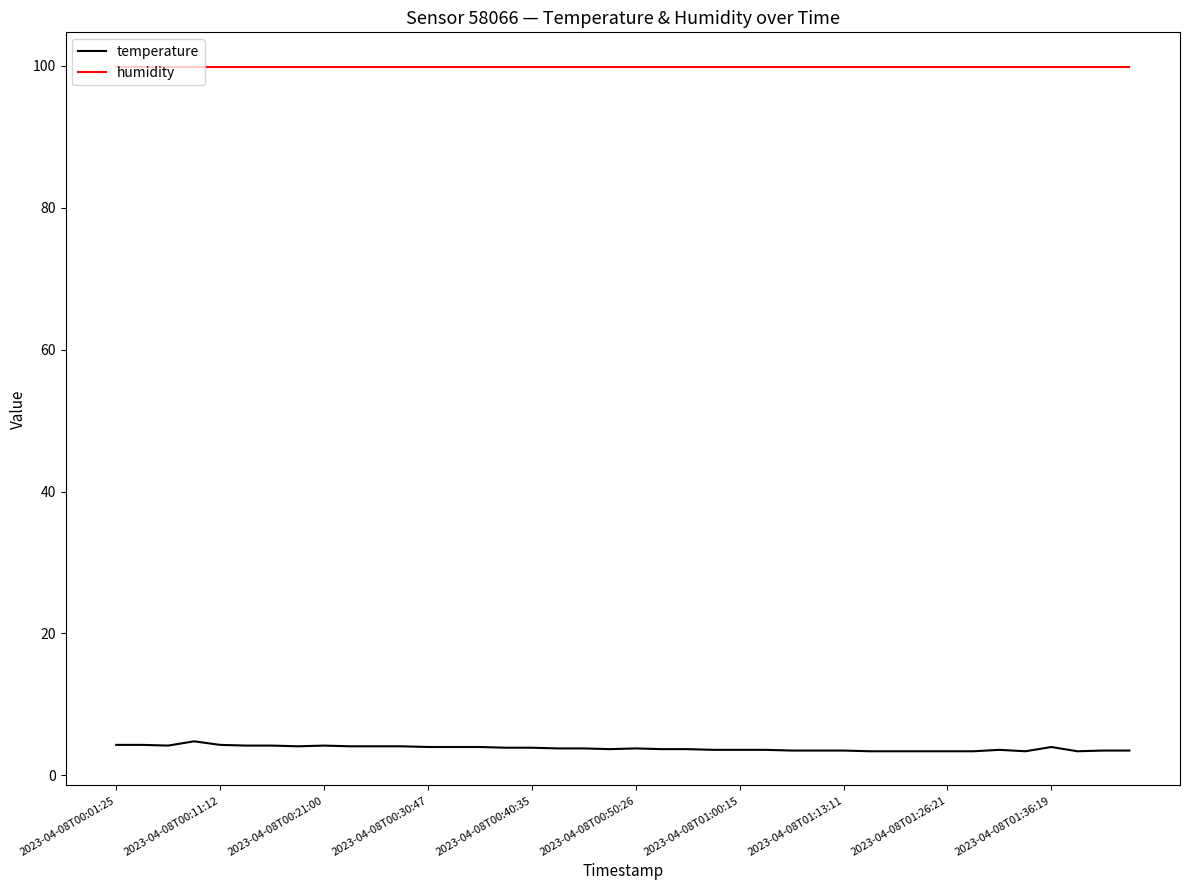

Rank the series by their average value, from highest to lowest.

humidity, temperature